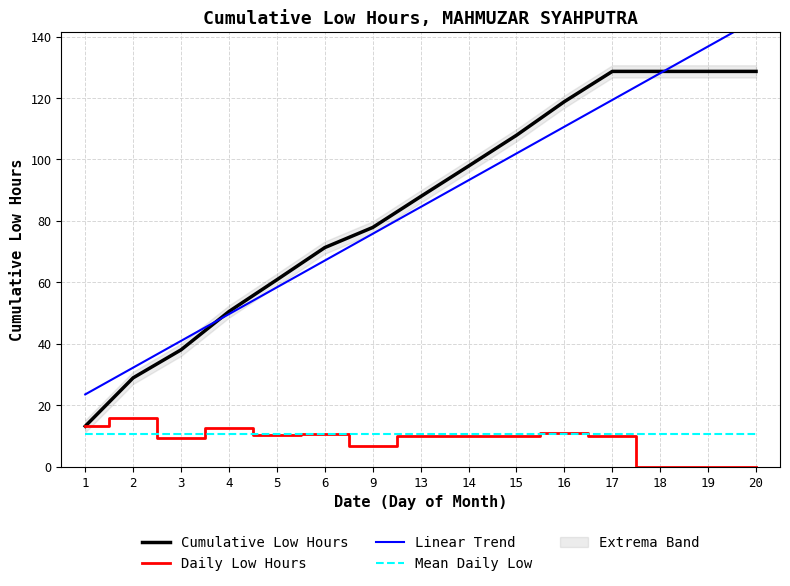

Reading left to right, extract all data points from this chart.

Cumulative Low Hours: 1=13.1	2=28.9	3=38.0	4=50.5	5=60.8	6=71.3	9=77.9	13=87.9	14=97.9	15=107.9	16=118.8	17=128.7	18=128.7	19=128.7	20=128.7
Daily Low Hours: 1=13.1	2=15.8	3=9.1	4=12.5	5=10.3	6=10.5	9=6.5	13=10.1	14=9.9	15=10.0	16=11.0	17=9.8	18=0.0	19=0.0	20=0.0
Linear Trend: 1=23.5	2=32.2	3=40.9	4=49.6	5=58.4	6=67.1	9=75.8	13=84.5	14=93.2	15=102.0	16=110.7	17=119.4	18=128.1	19=136.8	20=145.6
Mean Daily Low: 1=10.7	2=10.7	3=10.7	4=10.7	5=10.7	6=10.7	9=10.7	13=10.7	14=10.7	15=10.7	16=10.7	17=10.7	18=10.7	19=10.7	20=10.7